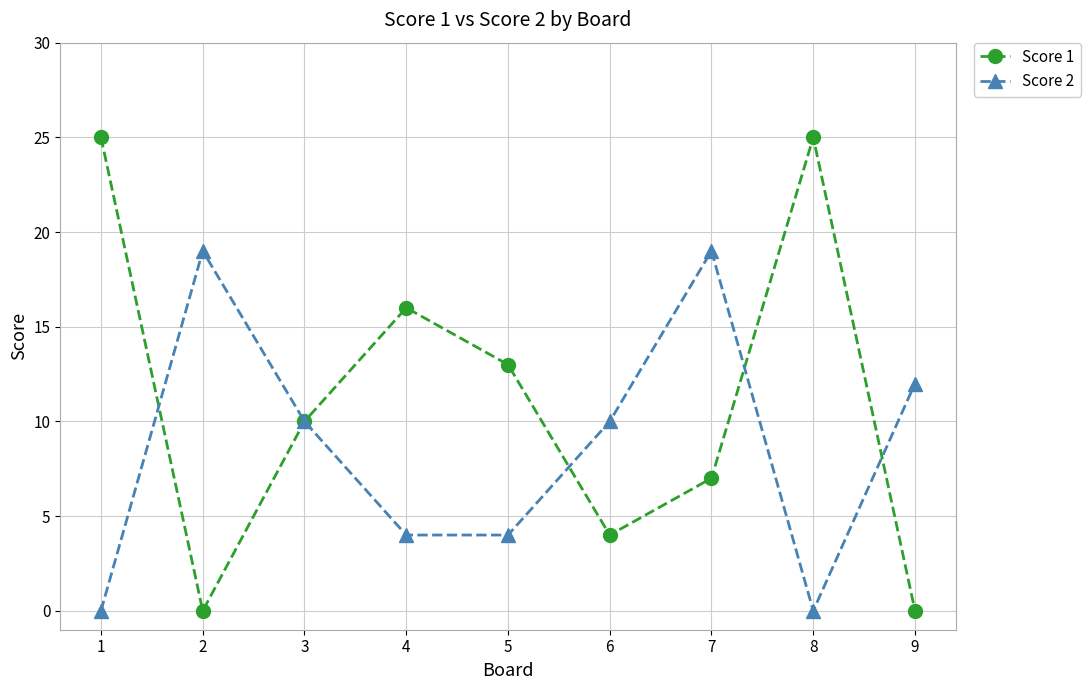

Between 2 and 5, which series saw the biggest shift?

Score 2